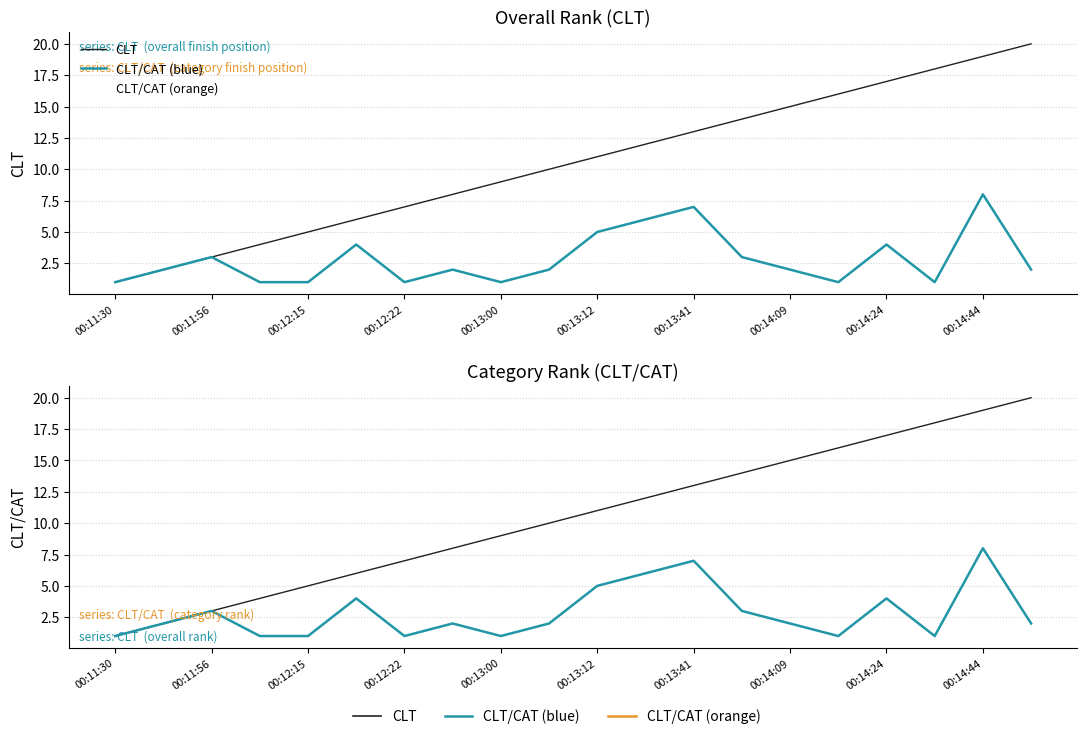

True or false: CLT/CAT has more than 2 interior local peaks.

True